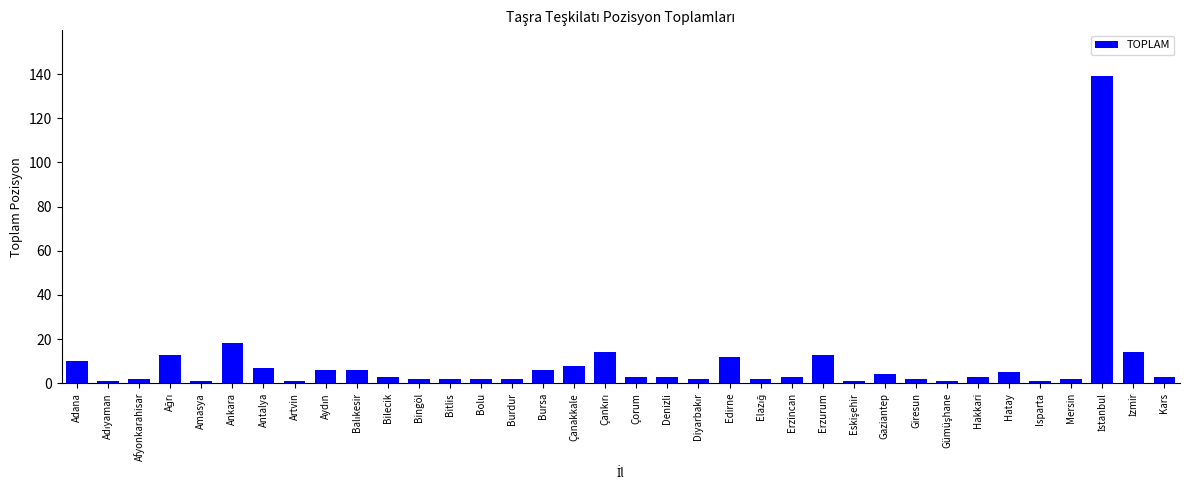

What is the value of the 35th bar from the left?

14